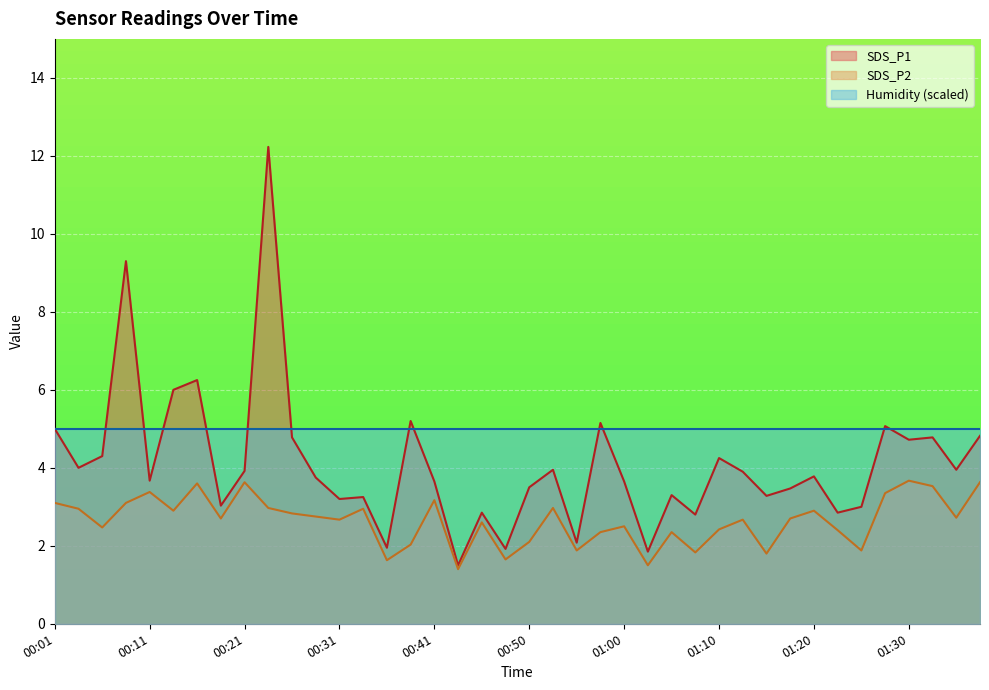

True or false: SDS_P2 and SDS_P1 intersect in this chart.

False